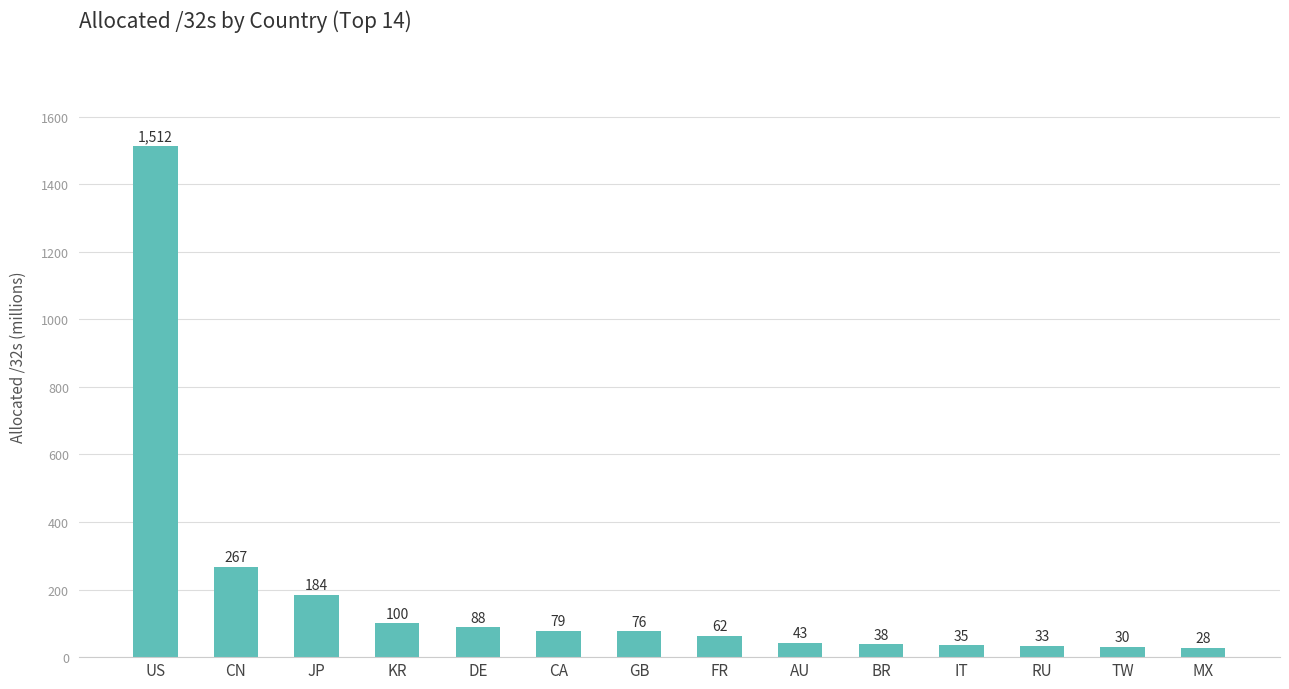

What is the greatest value displayed?

1512.3